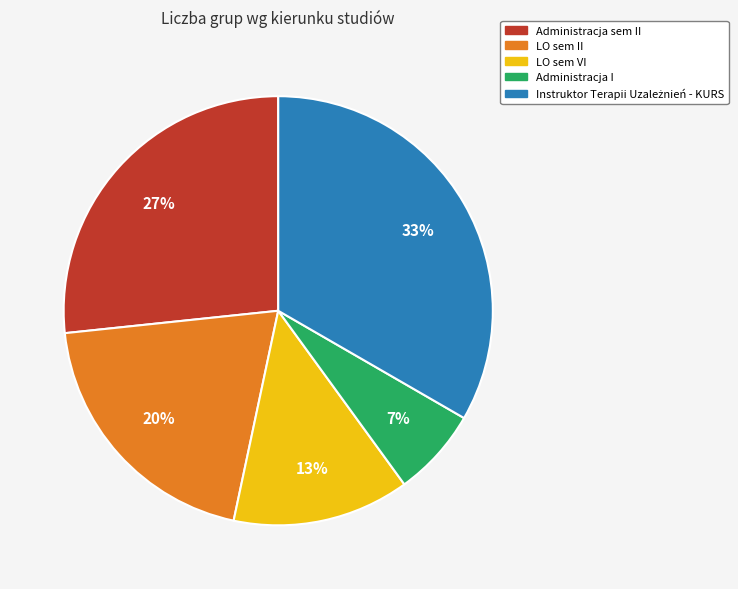

Do LO sem VI and Administracja sem II together represent more than half of the pie?

No